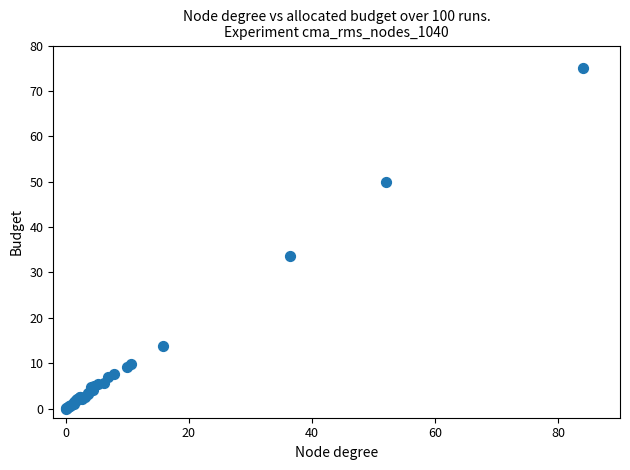

What Y value in the scatter plot is closest to 37?

33.6